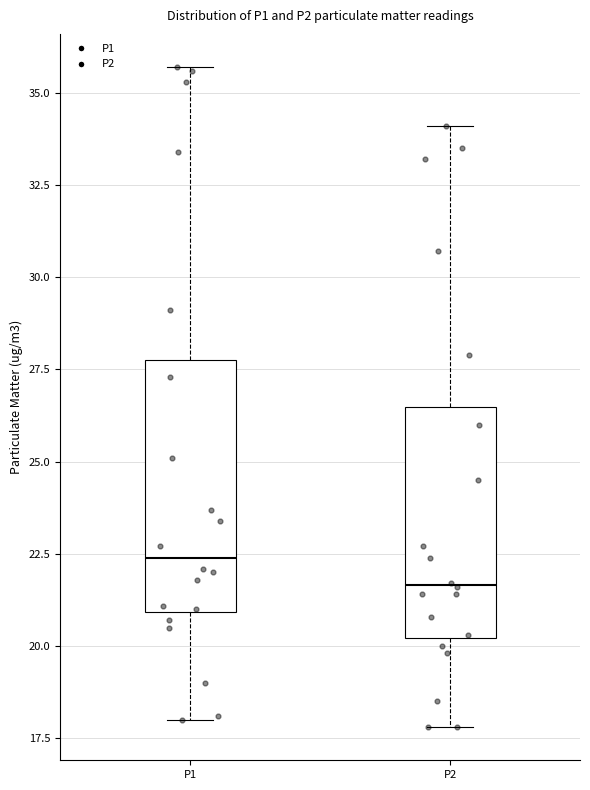

Reading left to right, transcribe this box plot: for each box, give where its median line is, the range the box spans, and where its two whiskers end, as read against the y-axis. The values are not printed on the chart, so give them approximately, as read against the axis.

P1: median 22.5, box 21.0 to 28.0, whiskers 18.0 to 35.5
P2: median 21.5, box 20.0 to 26.5, whiskers 18.0 to 34.0